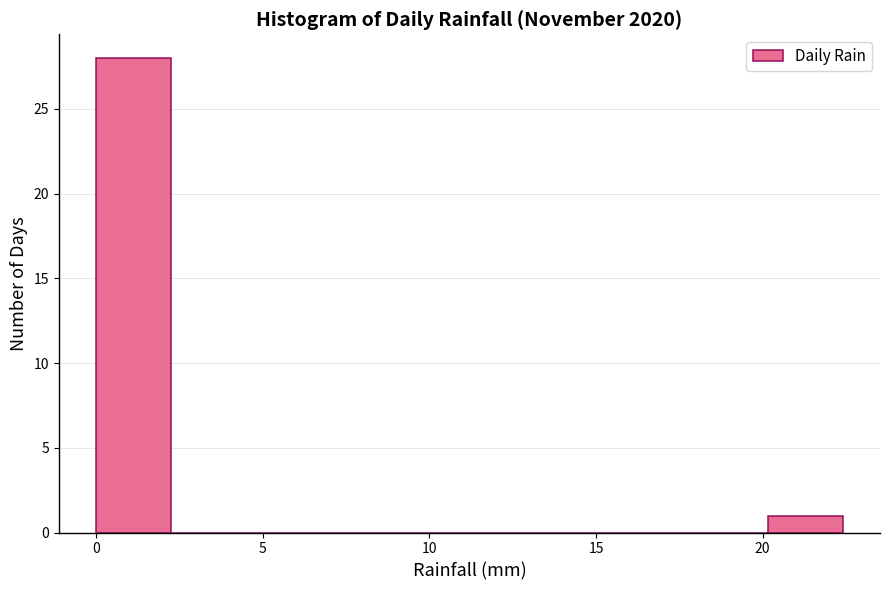

Reading left to right, list every bar in this chart as the range it spans on the x-axis followed by its height. Neither the bar edges nor the heights are printed on the chart, so give them approximately, as read against the axes.

0.0 to 2.0: 28
2.0 to 4.5: 0
4.5 to 6.5: 0
6.5 to 9.0: 0
9.0 to 11.0: 0
11.0 to 13.5: 0
13.5 to 15.5: 0
15.5 to 18.0: 0
18.0 to 20.0: 0
20.0 to 22.5: 1